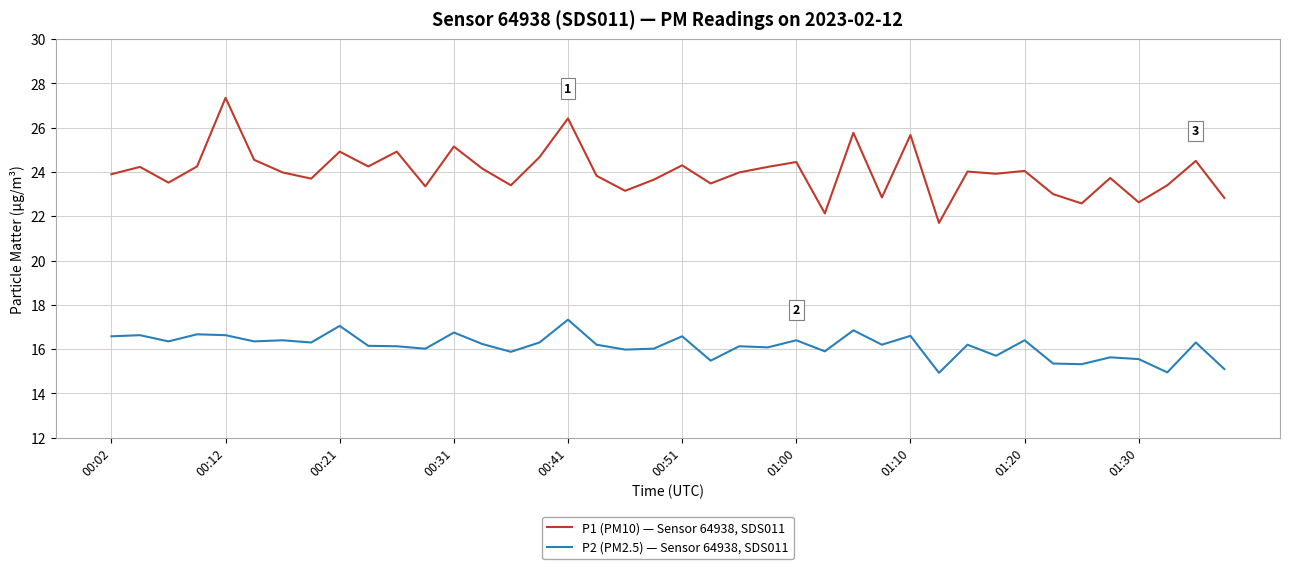

What is the smallest value displayed?

14.9